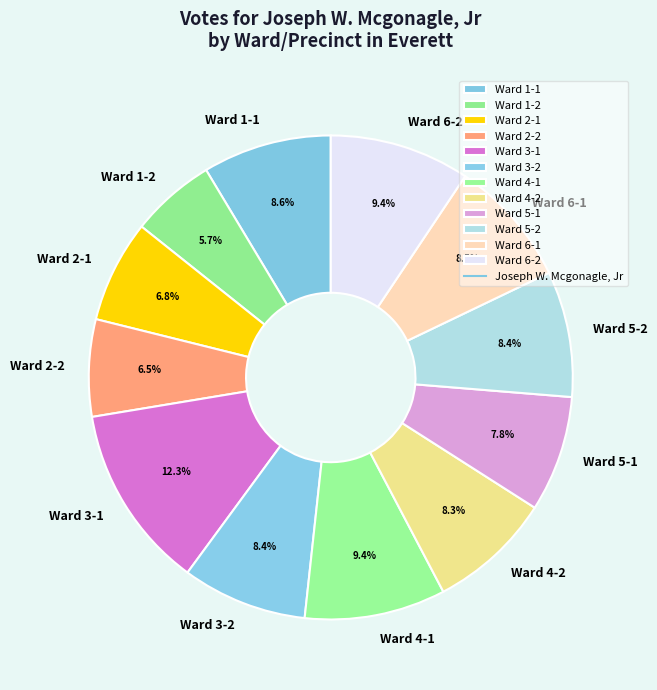

Count the number of slices in the pie.

12